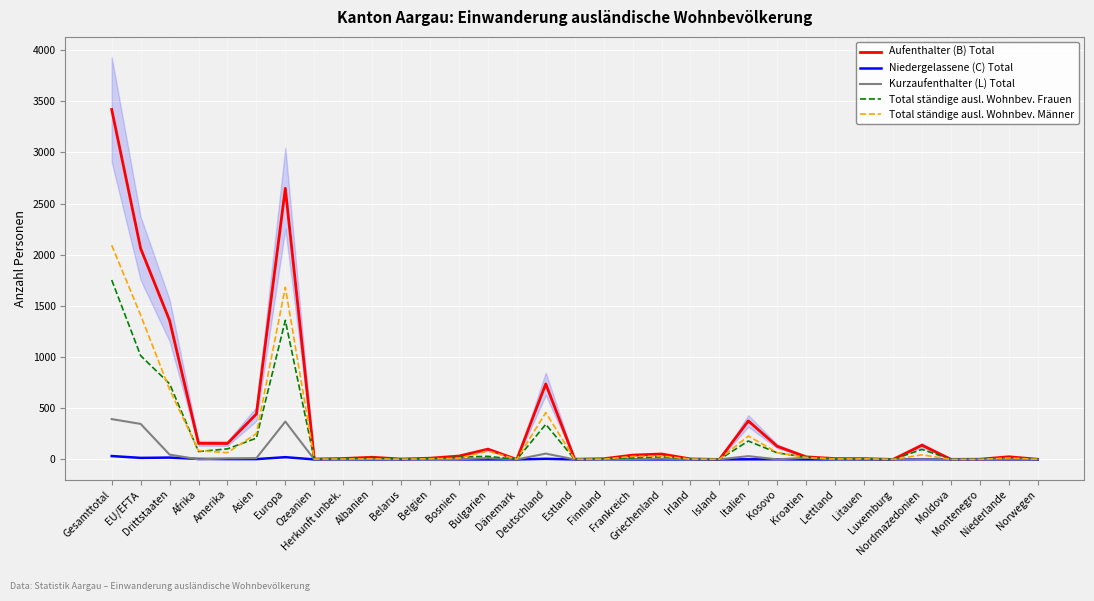

What is the label of the 20th point from the left?

Griechenland